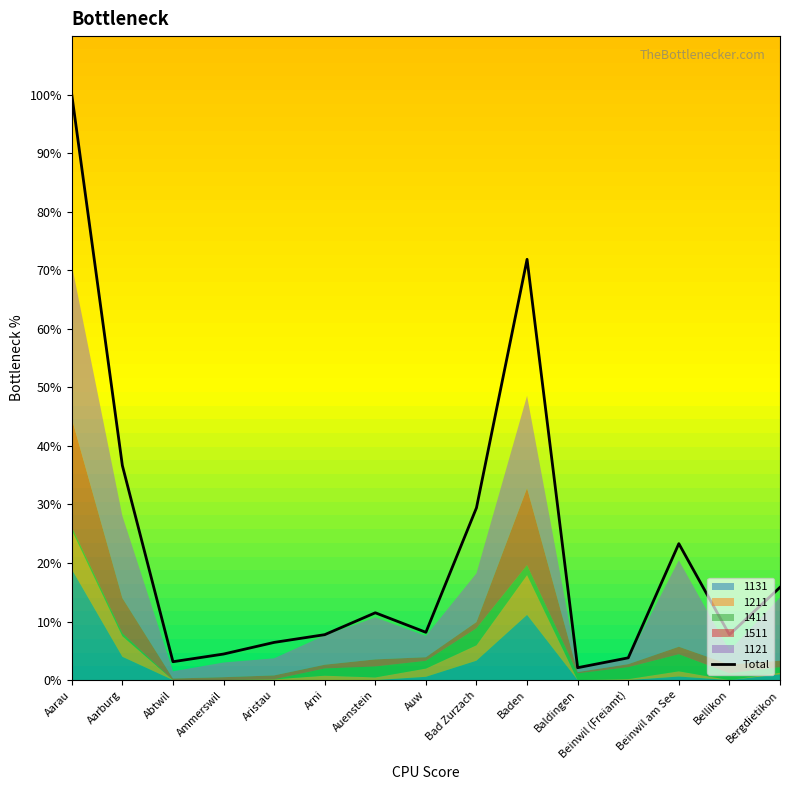

Rank the categories by value from lowest to highest.

Baldingen, Abtwil, Beinwil (Freiamt), Ammerswil, Aristau, Arni, Bellikon, Auw, Auenstein, Bergdietikon, Beinwil am See, Bad Zurzach, Aarburg, Baden, Aarau